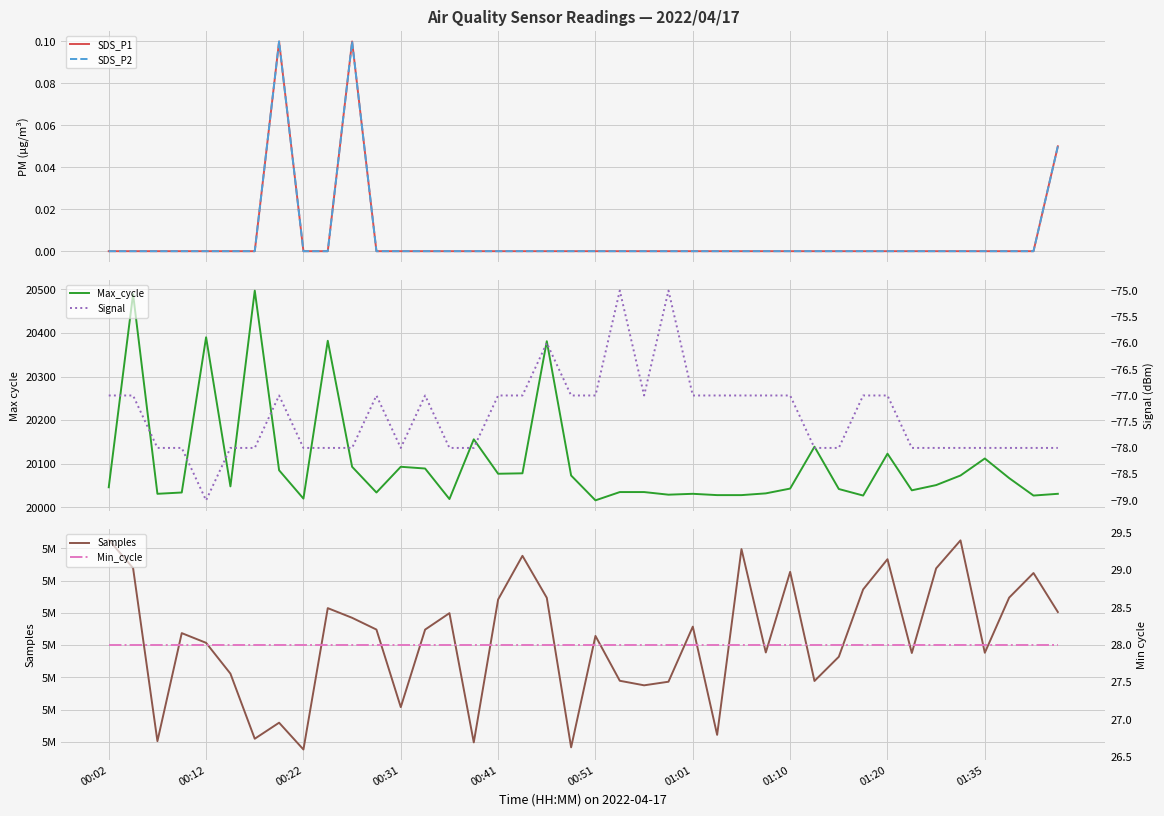

How many lines are shown in the chart?

6